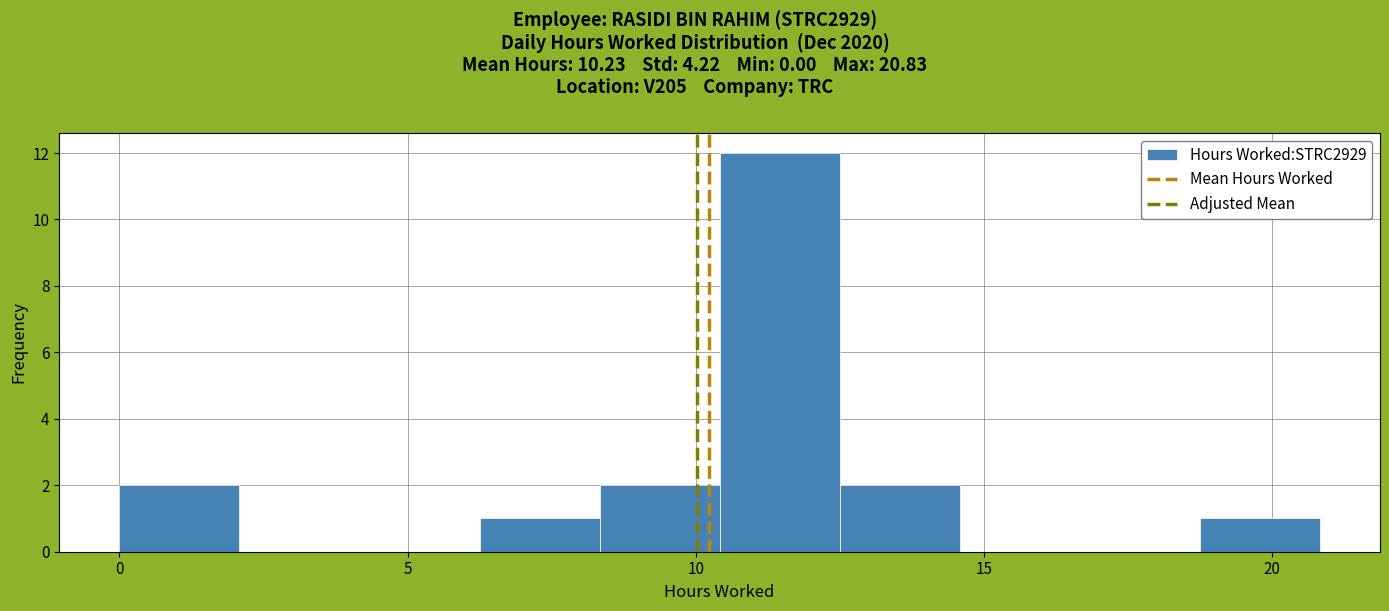

Reading left to right, list every bar in this chart as the range it spans on the x-axis followed by its height. Neither the bar edges nor the heights are printed on the chart, so give them approximately, as read against the axes.

0.0 to 2.0: 2
2.0 to 4.0: 0
4.0 to 6.0: 0
6.0 to 8.5: 1
8.5 to 10.5: 2
10.5 to 12.5: 12
12.5 to 14.5: 2
14.5 to 16.5: 0
16.5 to 18.5: 0
18.5 to 21.0: 1